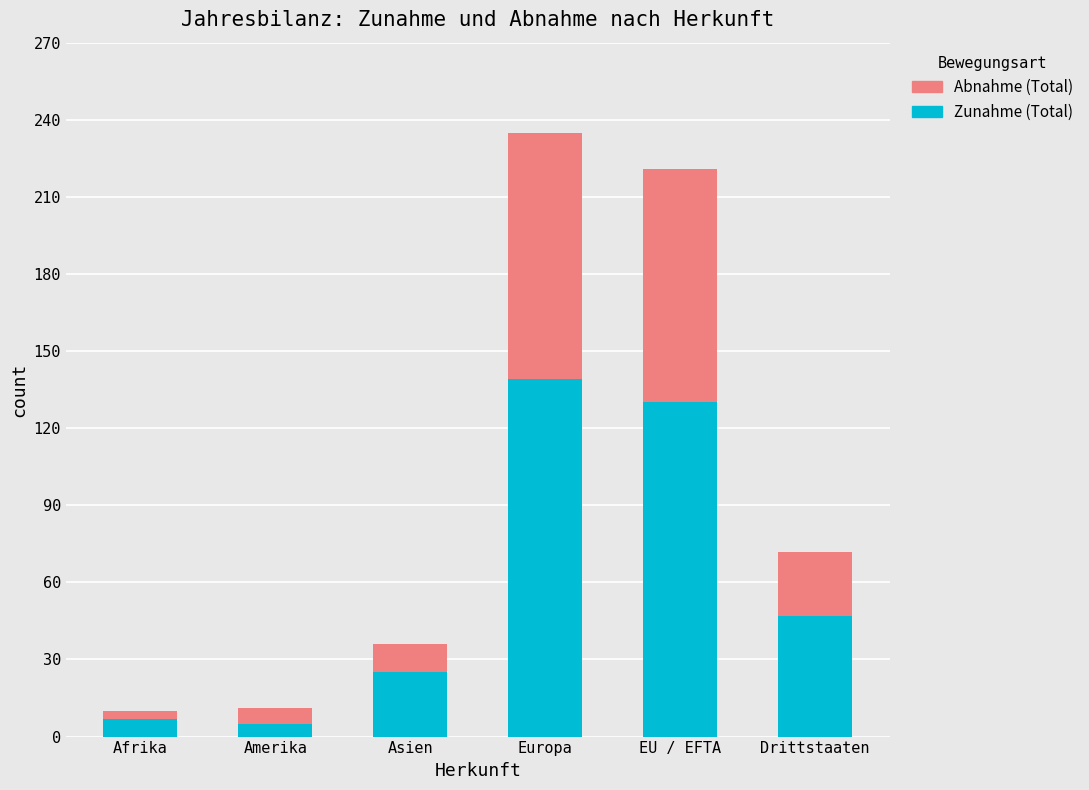

At which label is Zunahme (Total) closest to 72?

Drittstaaten